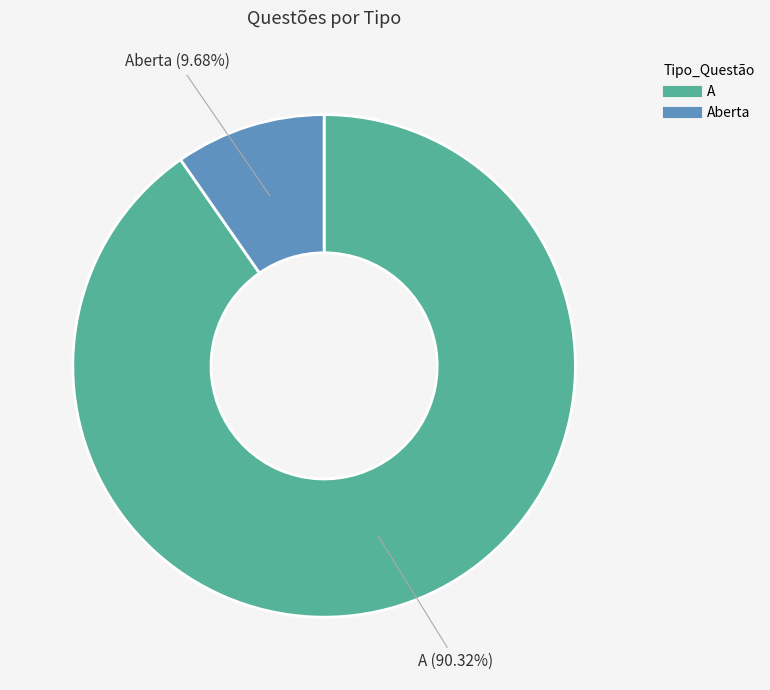

Does any single category account for the majority?

Yes